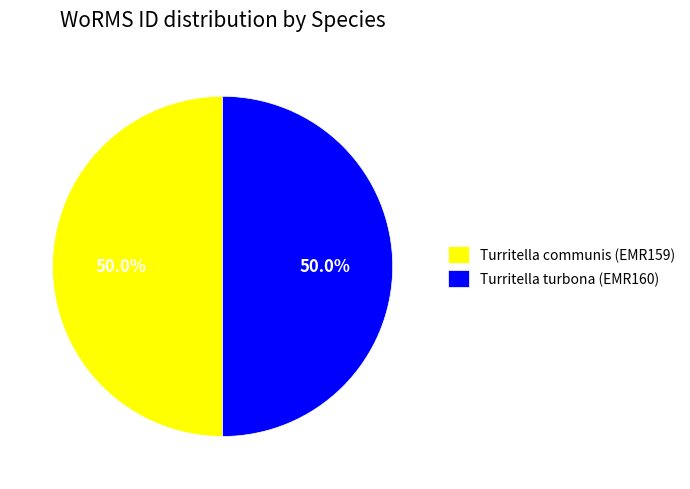

To the nearest percent, what is the average slice percentage?

50%